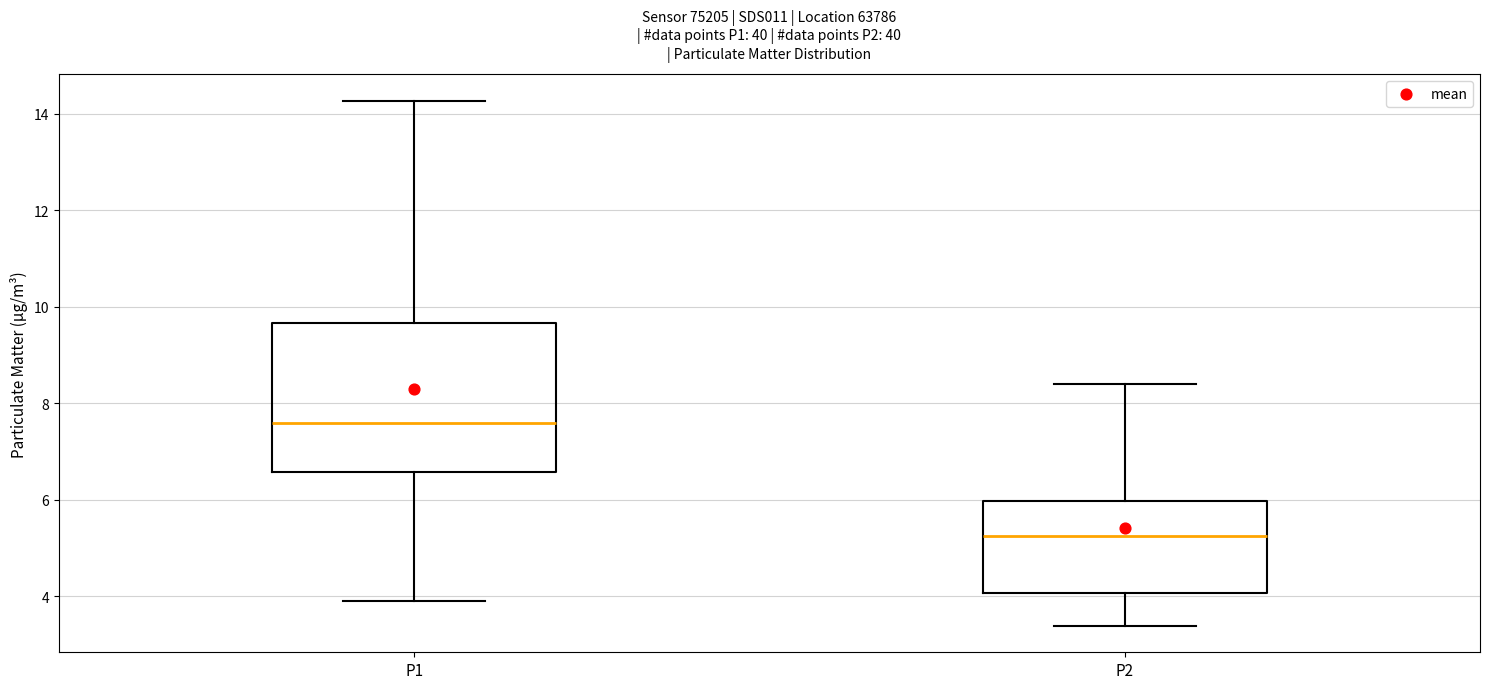

Reading left to right, read every box against the y-axis: the position of its median line, the range the box covers, and the ends of its whiskers. The values are not printed on the chart, so give them approximately, as read against the axis.

P1: median 7.6, box 6.6 to 9.6, whiskers 4.0 to 14.2
P2: median 5.2, box 4.0 to 6.0, whiskers 3.4 to 8.4